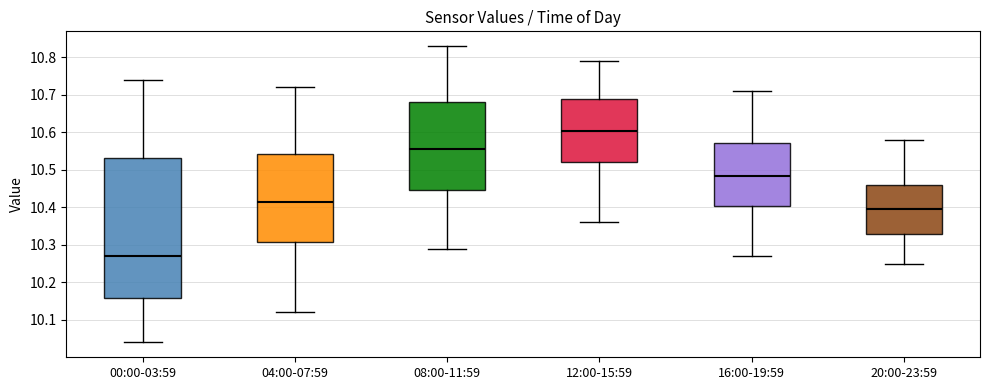

Which box is the tallest, from its lower edge to its upper edge?

00:00-03:59